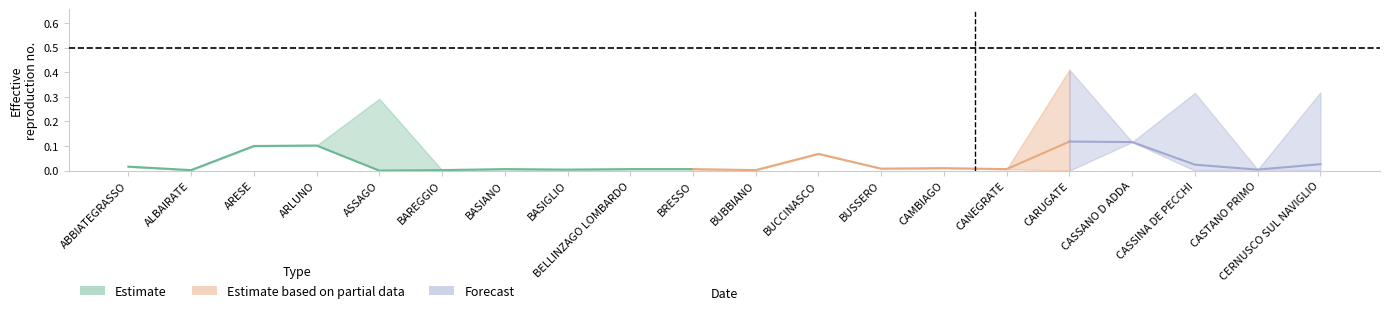

At which label does lav_cond reach its peak?

ASSAGO